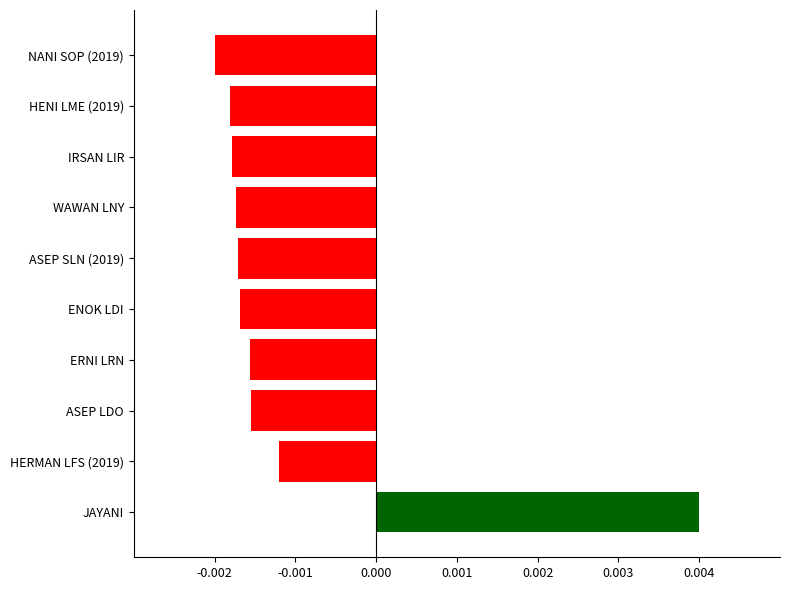

Between ERNI LRN and NANI SOP (2019), which is larger?

ERNI LRN